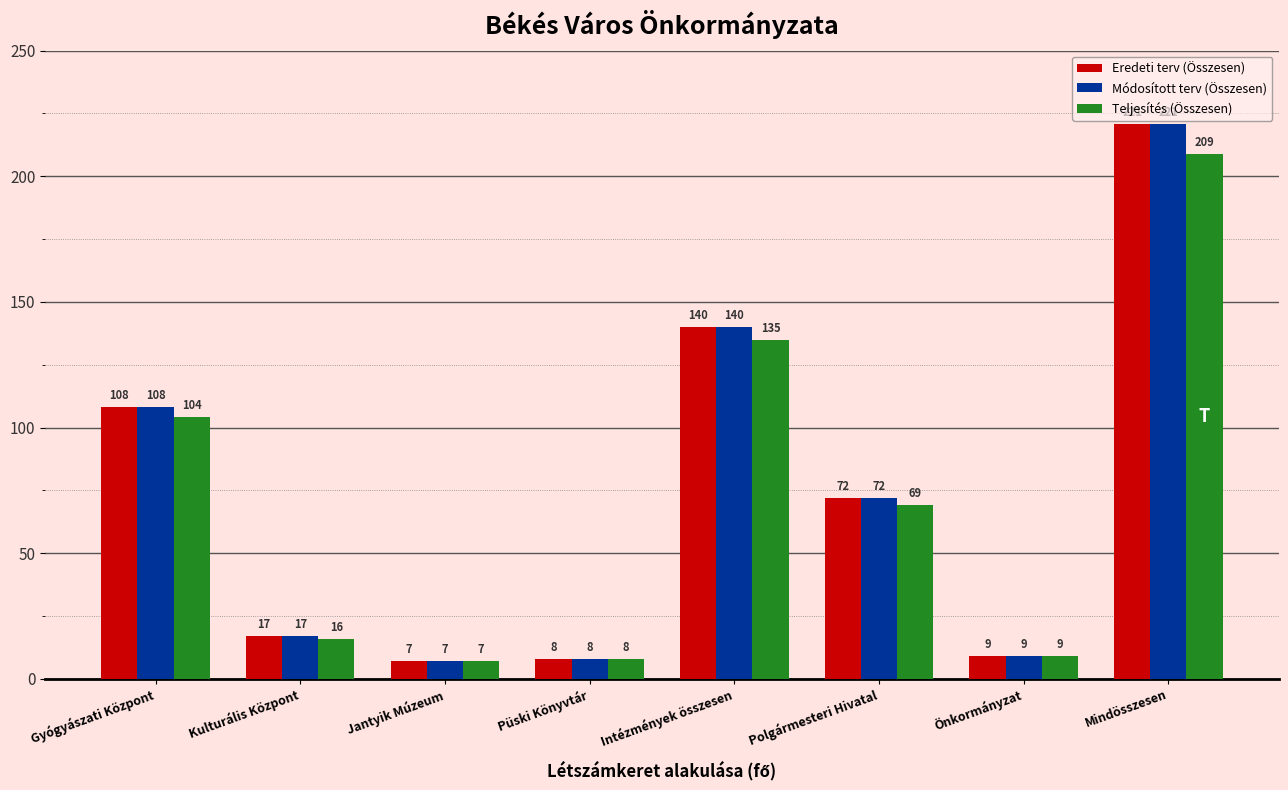

Reading right to left, transcribe all the data shown in this chart.

Eredeti terv (Összesen): 221	9	72	140	8	7	17	108
Módosított terv (Összesen): 221	9	72	140	8	7	17	108
Teljesítés (Összesen): 209	9	69	135	8	7	16	104